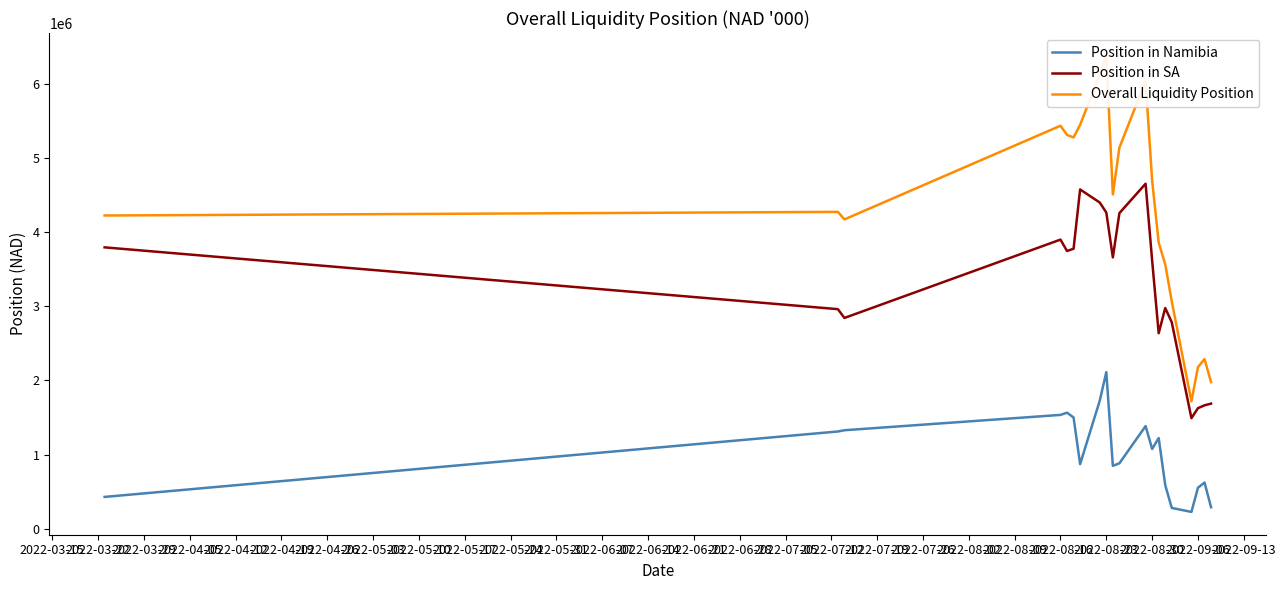

True or false: Position in Namibia and Position in SA cross at least once.

False